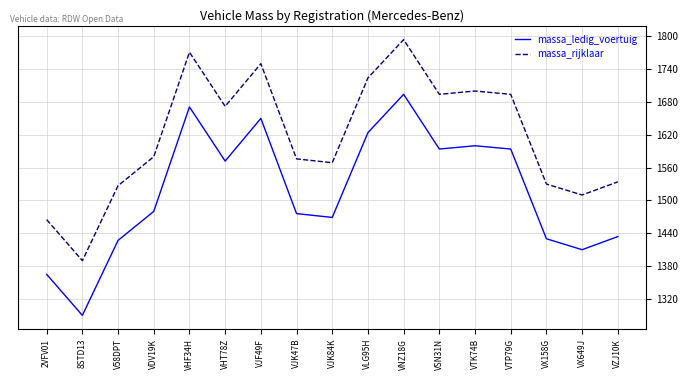

How many lines are shown in the chart?

2